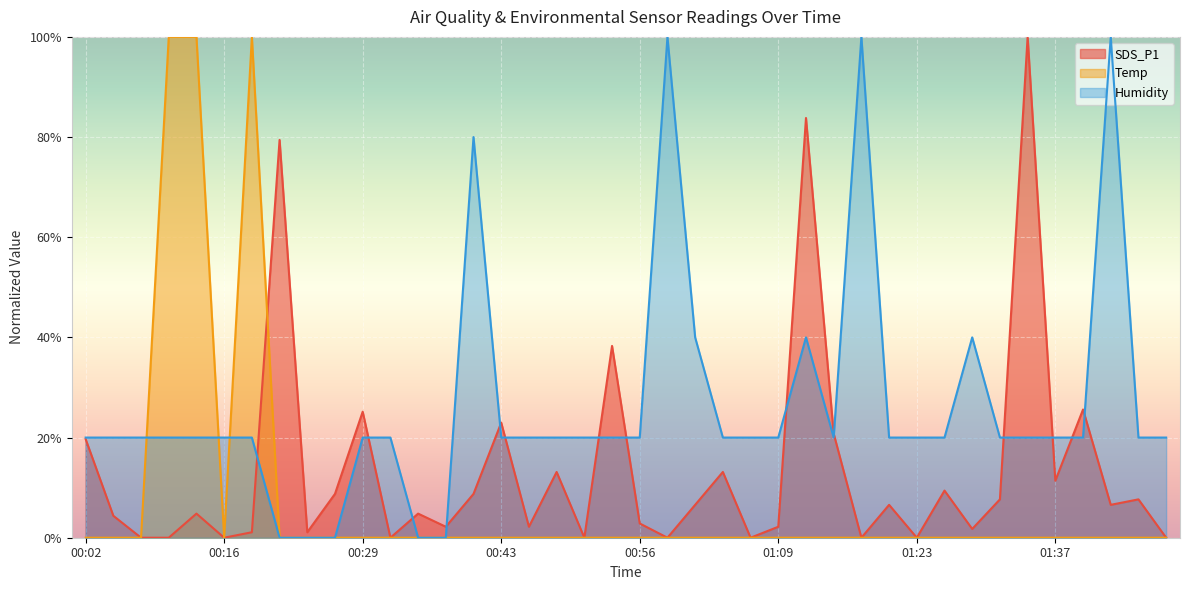

What are all the series names shown in the legend?

SDS_P1, Temp, Humidity